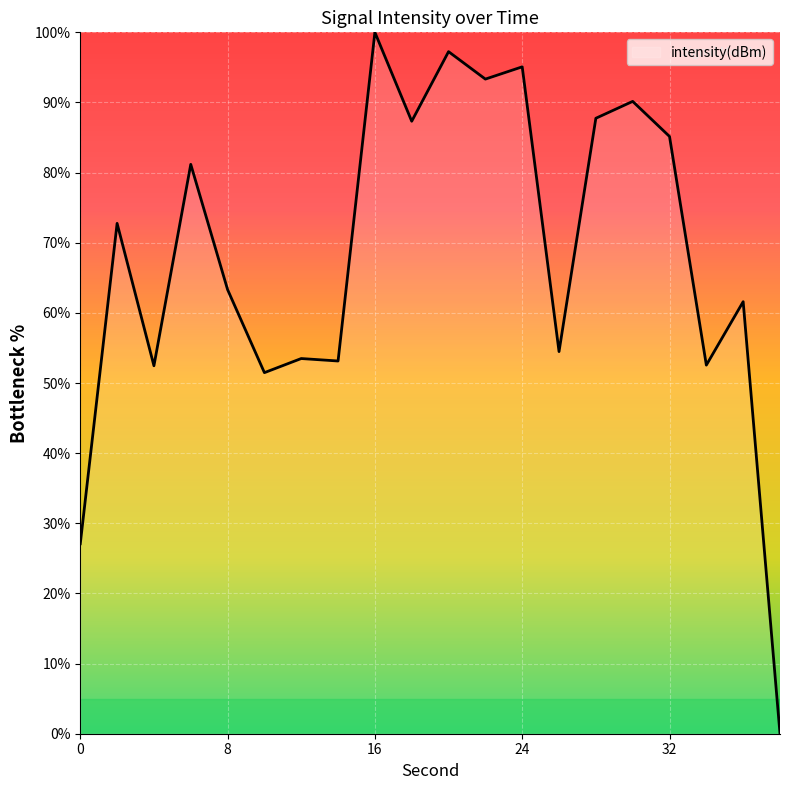

What is the difference between the maximum and minimum values?

100.0